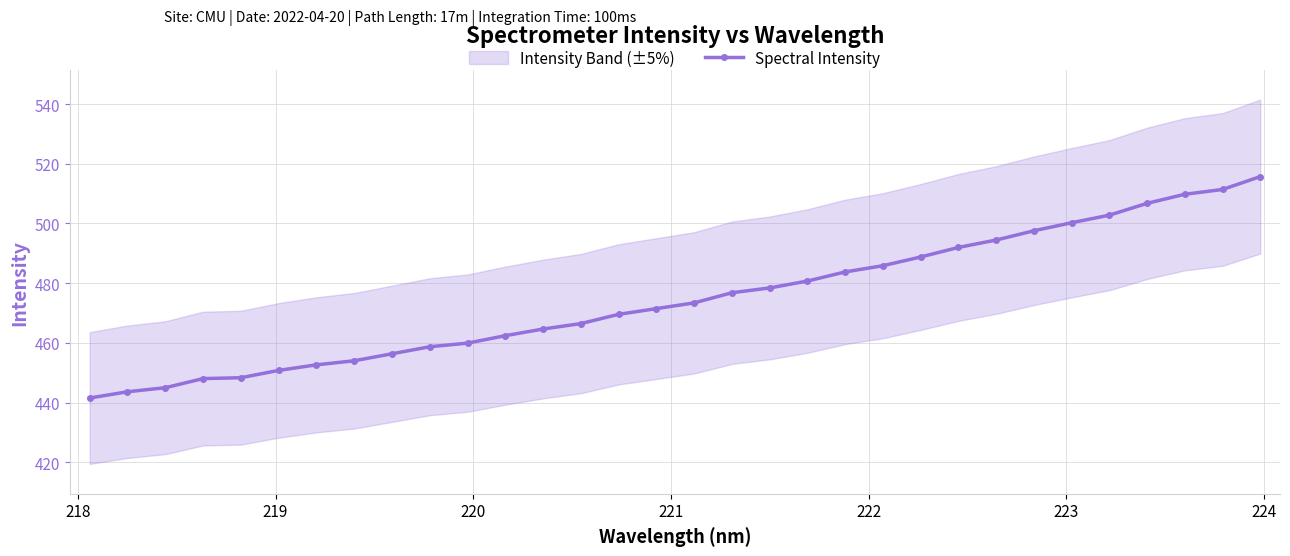

What is the maximum value shown in the chart?

515.7